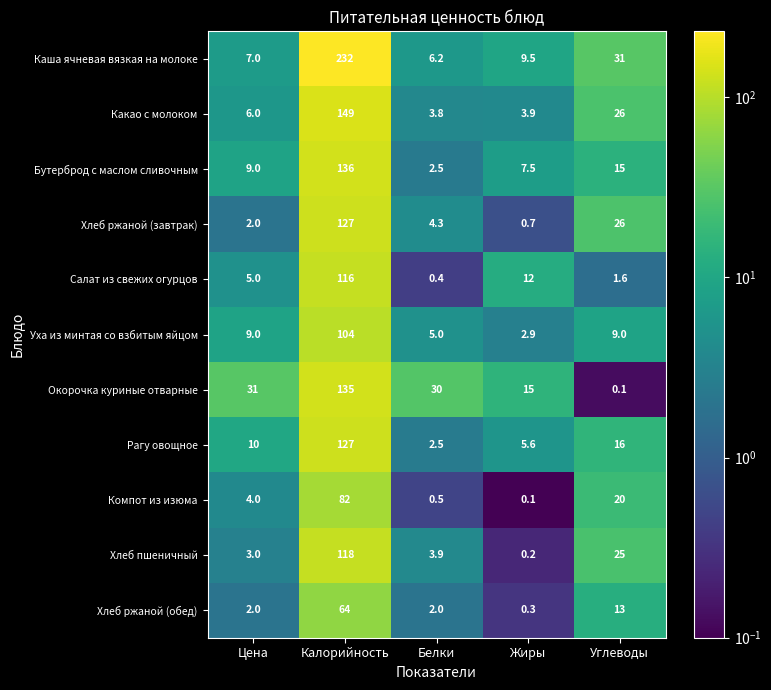

What is the average value of the Какао с молоком series?

37.7